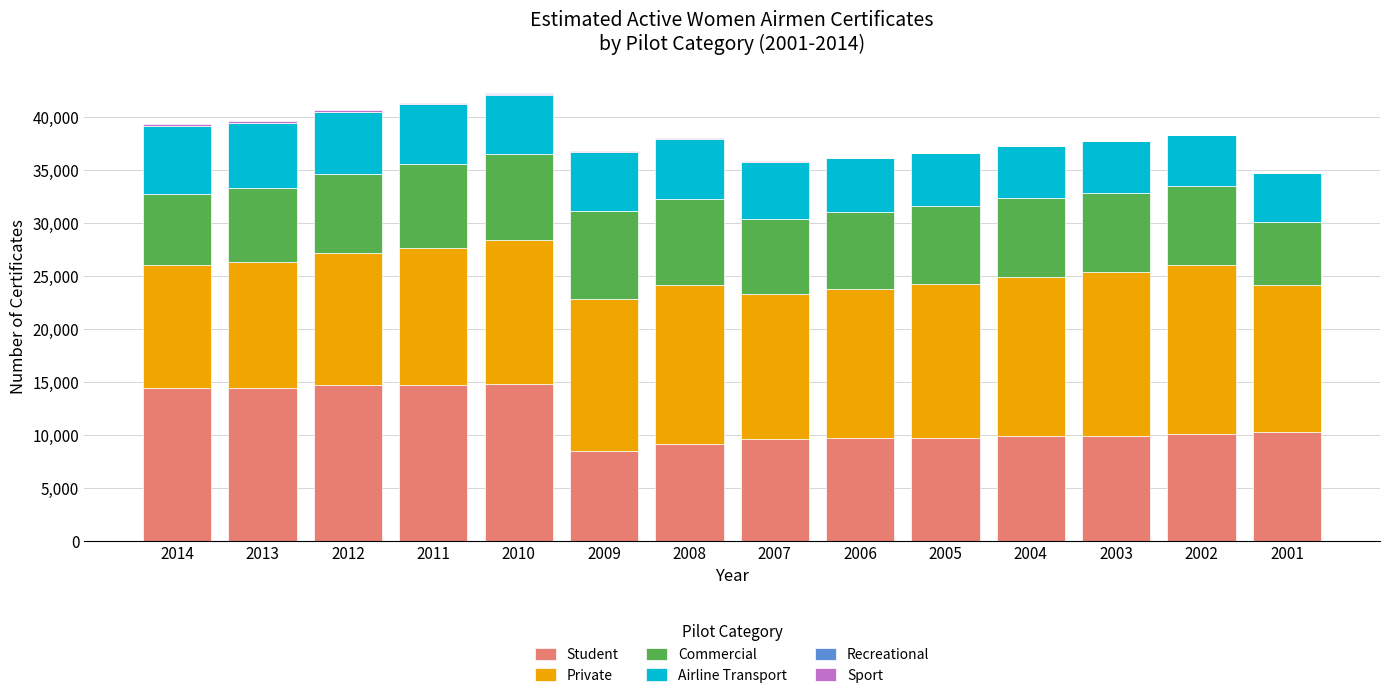

List the labels in order of Commercial value, smallest first.

2001, 2014, 2013, 2007, 2006, 2005, 2004, 2003, 2002, 2012, 2011, 2008, 2010, 2009